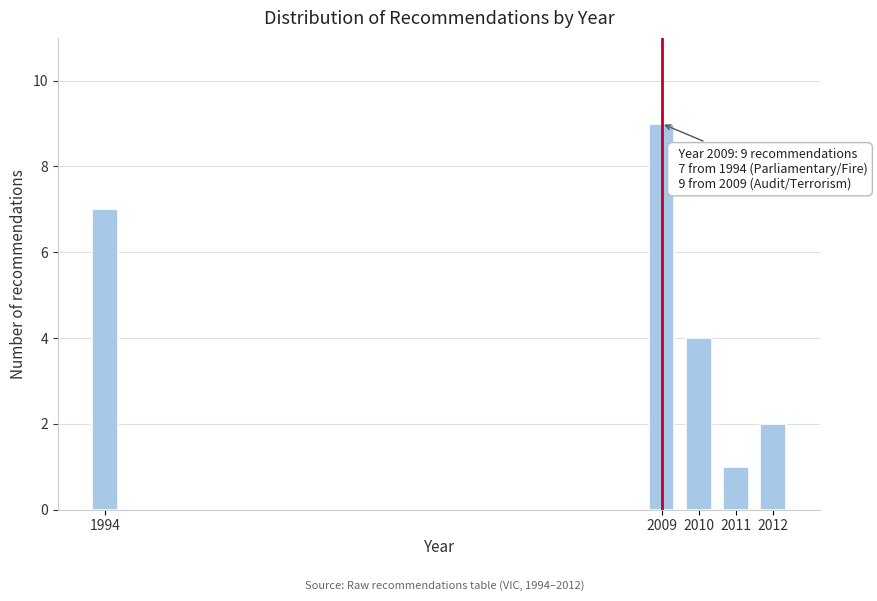

Reading left to right, extract all data points from this chart.

7	9	4	1	2